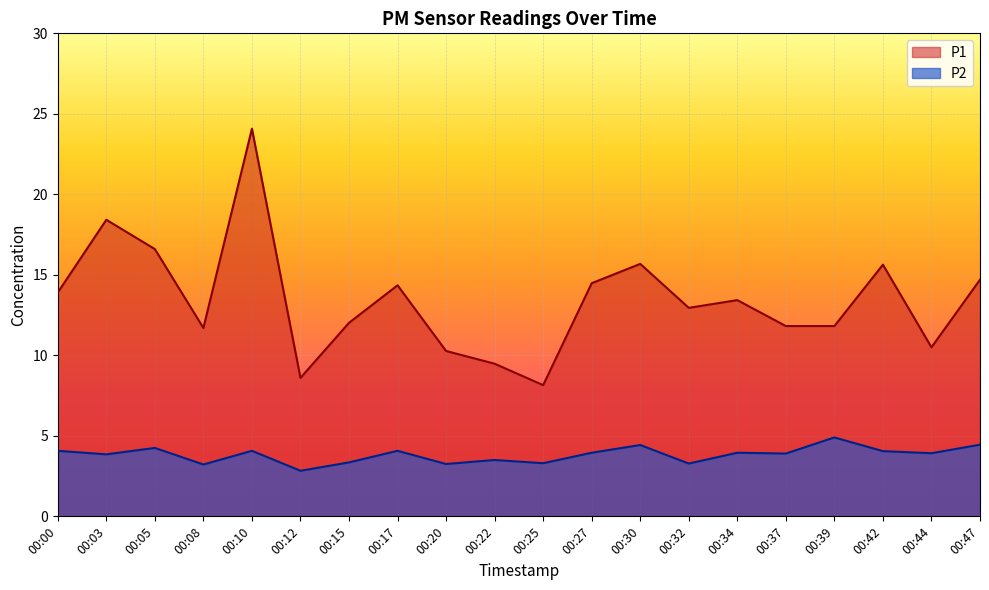

Reading right to left, list all the values displayed in this chart.

P1: 14.7	10.5	15.6	11.8	11.8	13.4	12.9	15.7	14.5	8.2	9.5	10.3	14.3	12.0	8.6	24.1	11.7	16.6	18.4	13.9
P2: 4.5	3.9	4.0	4.9	3.9	4.0	3.3	4.4	4.0	3.3	3.5	3.2	4.1	3.4	2.8	4.1	3.2	4.2	3.9	4.1